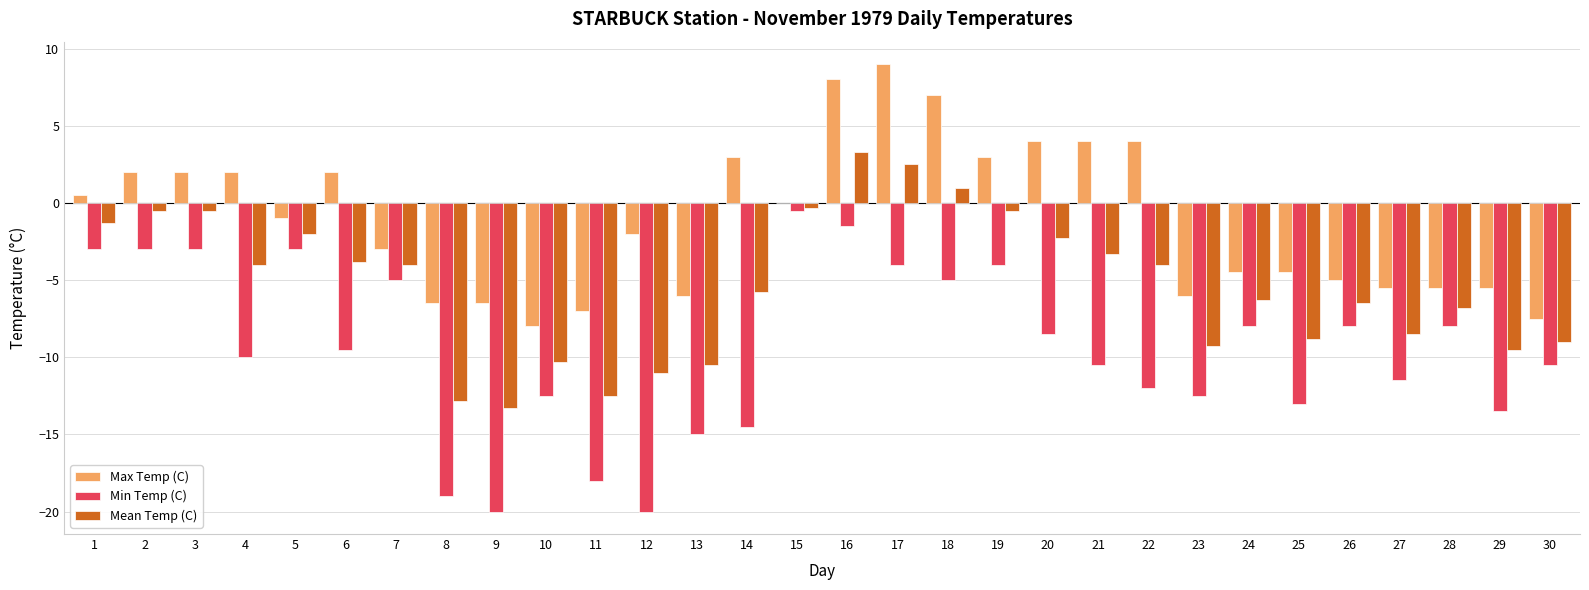

Reading left to right, transcribe all the data shown in this chart.

Max Temp (C): 1=0.5	2=2.0	3=2.0	4=2.0	5=-1.0	6=2.0	7=-3.0	8=-6.5	9=-6.5	10=-8.0	11=-7.0	12=-2.0	13=-6.0	14=3.0	15=0.0	16=8.0	17=9.0	18=7.0	19=3.0	20=4.0	21=4.0	22=4.0	23=-6.0	24=-4.5	25=-4.5	26=-5.0	27=-5.5	28=-5.5	29=-5.5	30=-7.5
Min Temp (C): 1=-3.0	2=-3.0	3=-3.0	4=-10.0	5=-3.0	6=-9.5	7=-5.0	8=-19.0	9=-20.0	10=-12.5	11=-18.0	12=-20.0	13=-15.0	14=-14.5	15=-0.5	16=-1.5	17=-4.0	18=-5.0	19=-4.0	20=-8.5	21=-10.5	22=-12.0	23=-12.5	24=-8.0	25=-13.0	26=-8.0	27=-11.5	28=-8.0	29=-13.5	30=-10.5
Mean Temp (C): 1=-1.3	2=-0.5	3=-0.5	4=-4.0	5=-2.0	6=-3.8	7=-4.0	8=-12.8	9=-13.3	10=-10.3	11=-12.5	12=-11.0	13=-10.5	14=-5.8	15=-0.3	16=3.3	17=2.5	18=1.0	19=-0.5	20=-2.3	21=-3.3	22=-4.0	23=-9.3	24=-6.3	25=-8.8	26=-6.5	27=-8.5	28=-6.8	29=-9.5	30=-9.0